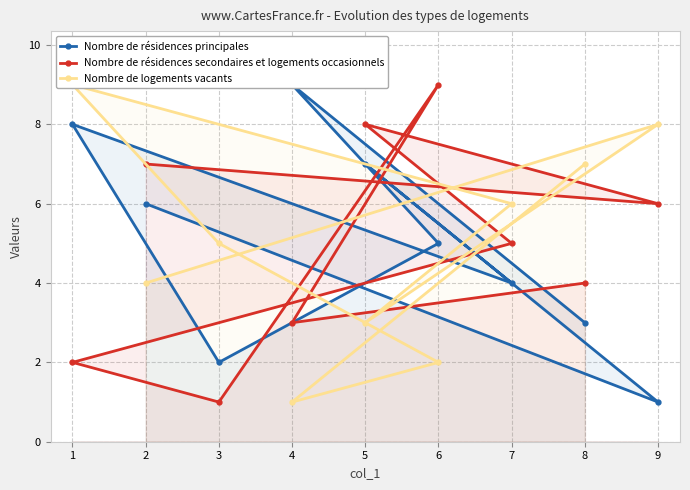

Which series has the largest range (max minus min)?

Nombre de résidences principales